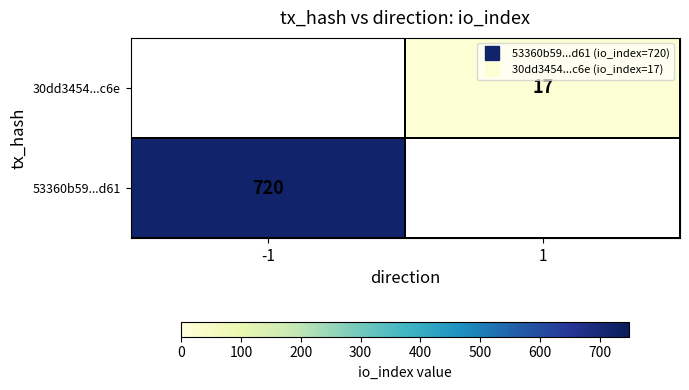

Which category has the lowest value across all series?

1